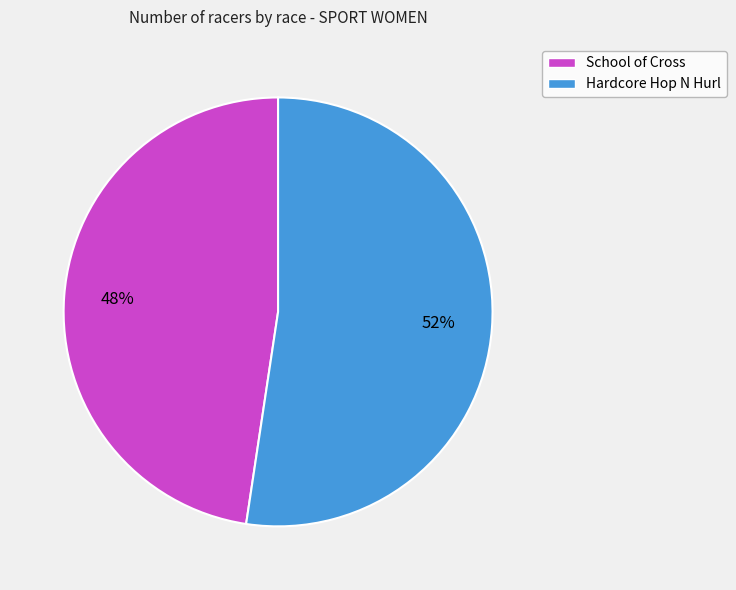

To the nearest percent, what is the average slice percentage?

50%